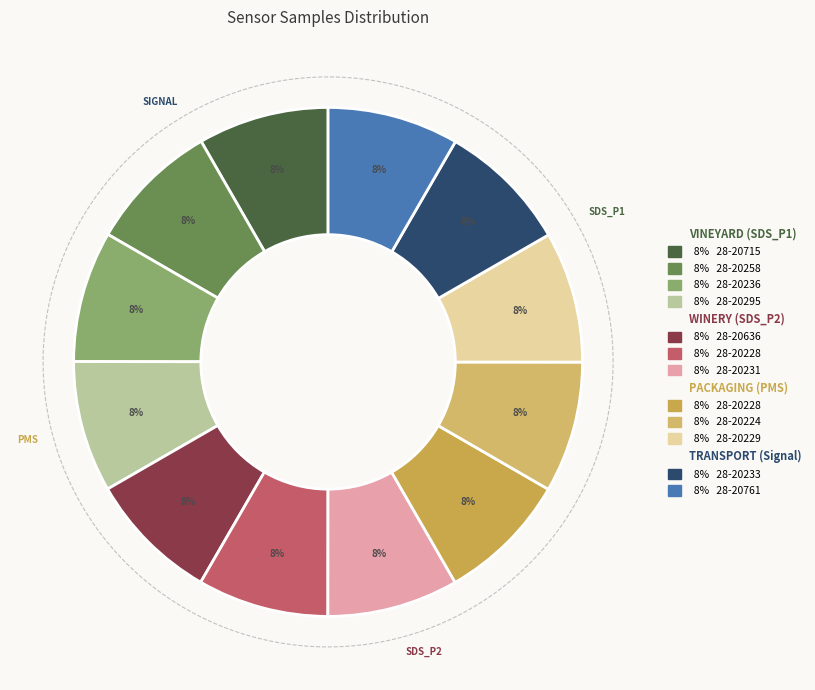

To the nearest percent, what is the combined percentage of 28-20636 and 28-20228?

17%